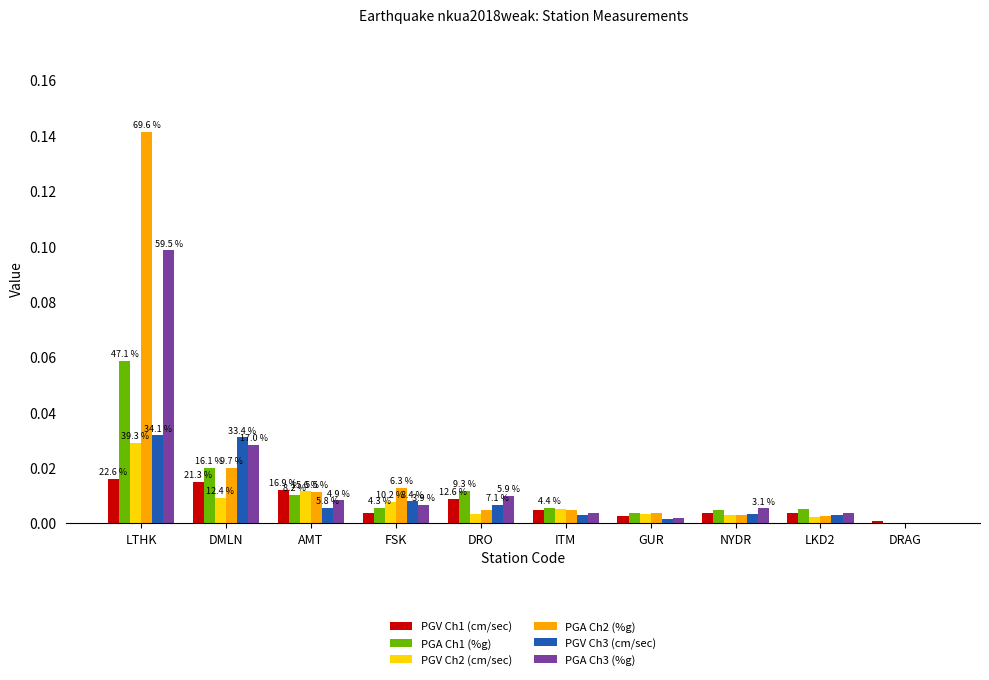

At which label does PGA Ch2 (%g) reach its peak?

LTHK